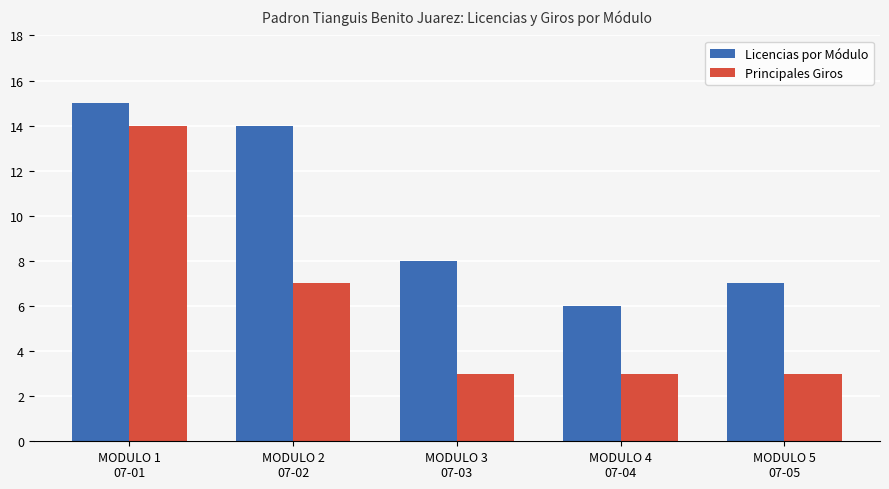

Rank the series by their average value, from lowest to highest.

Principales Giros, Licencias por Módulo